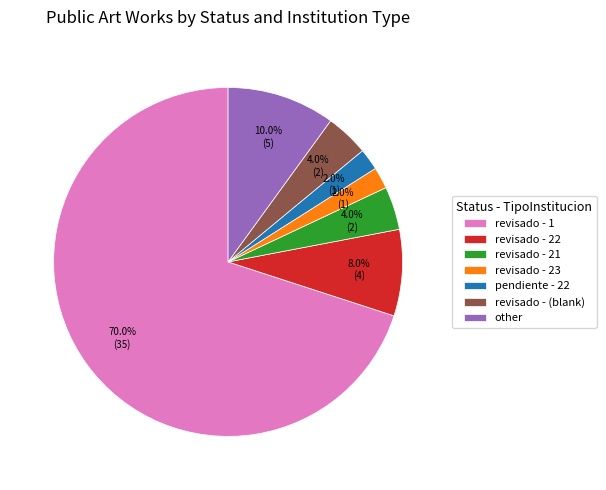

Does any single category account for the majority?

Yes